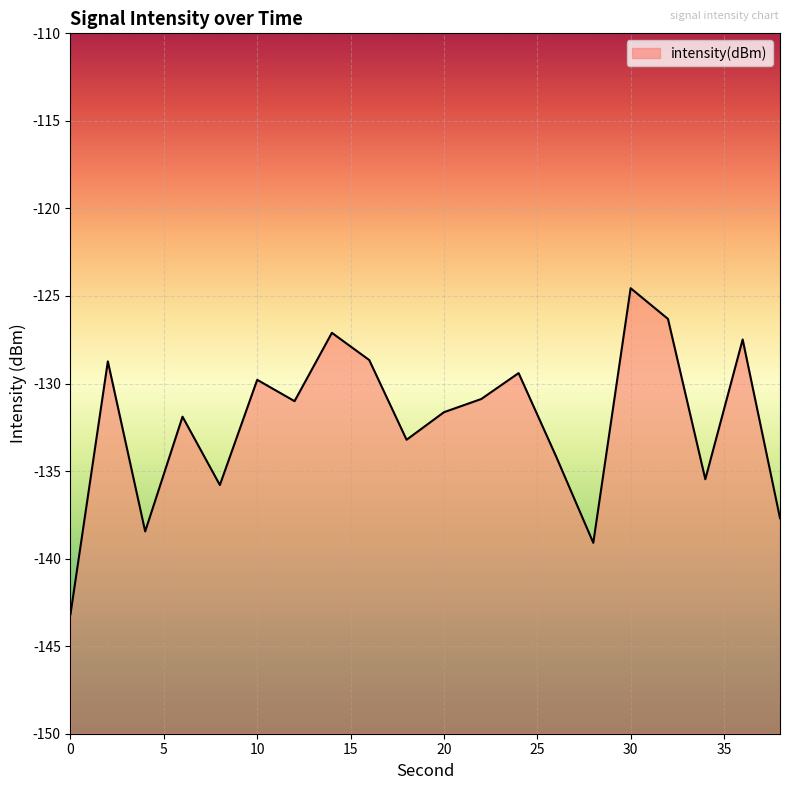

What is the approximate value at 4?

-138.4